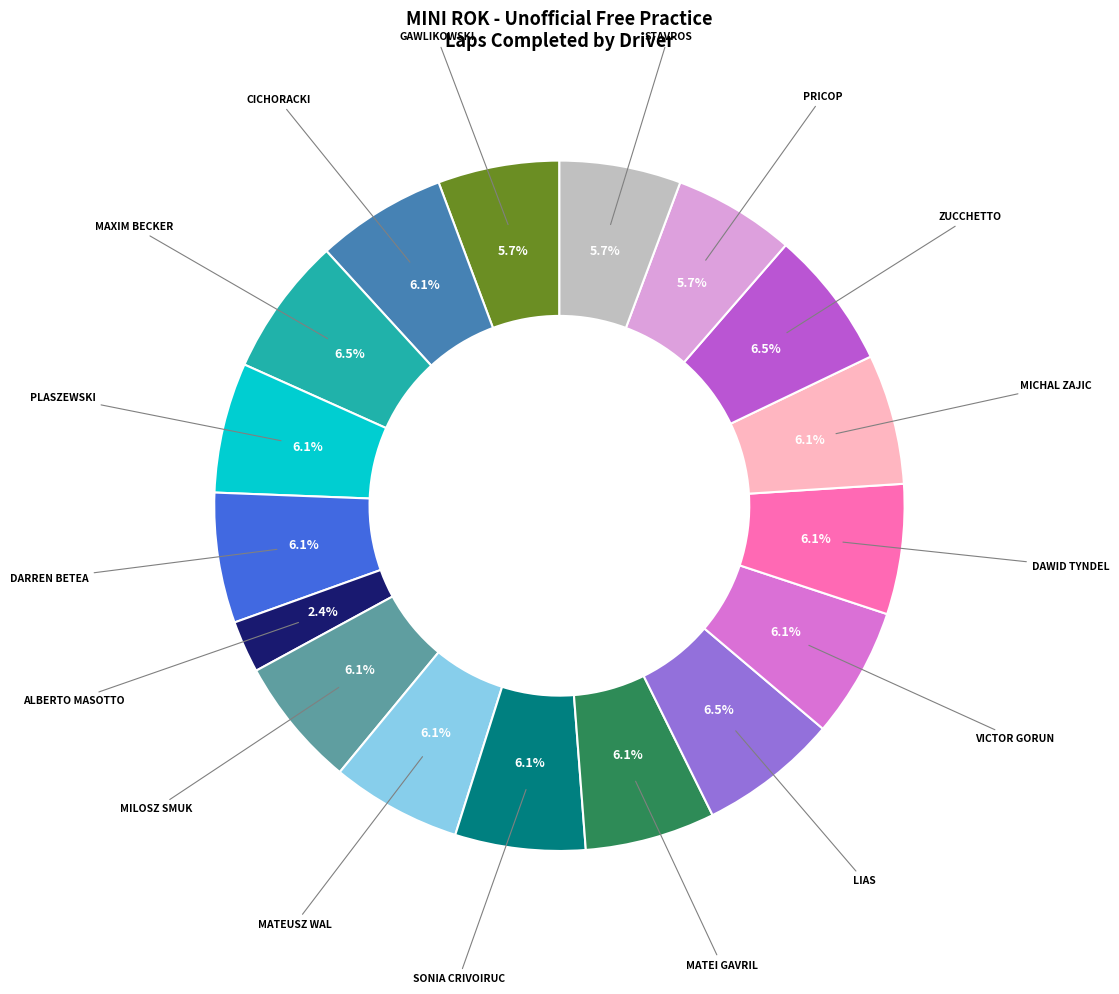

Is there any slice that represents more than half of the pie?

No